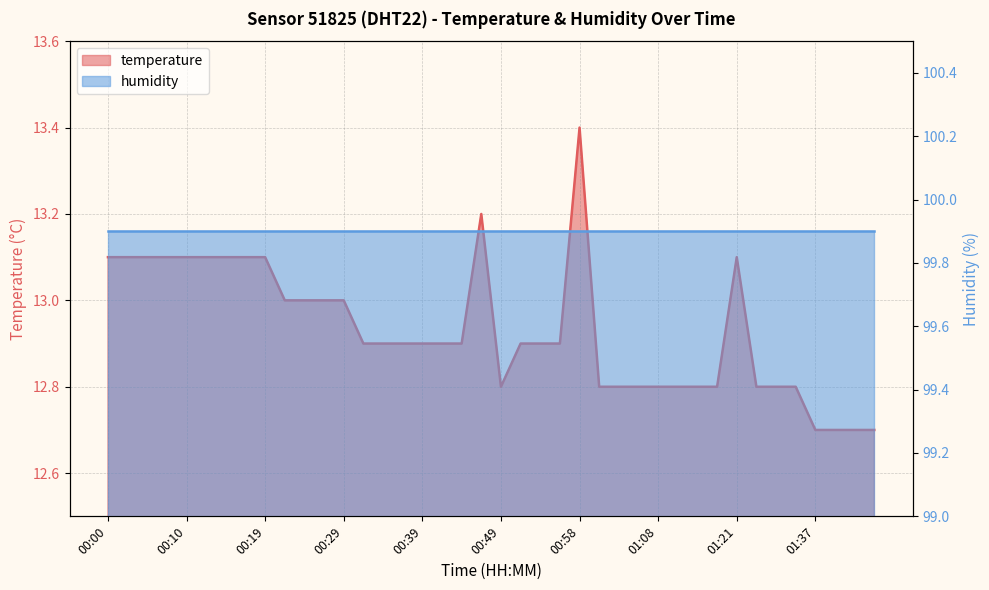

What is the ratio of the value at 00:44 to the value at 01:10?

1.0